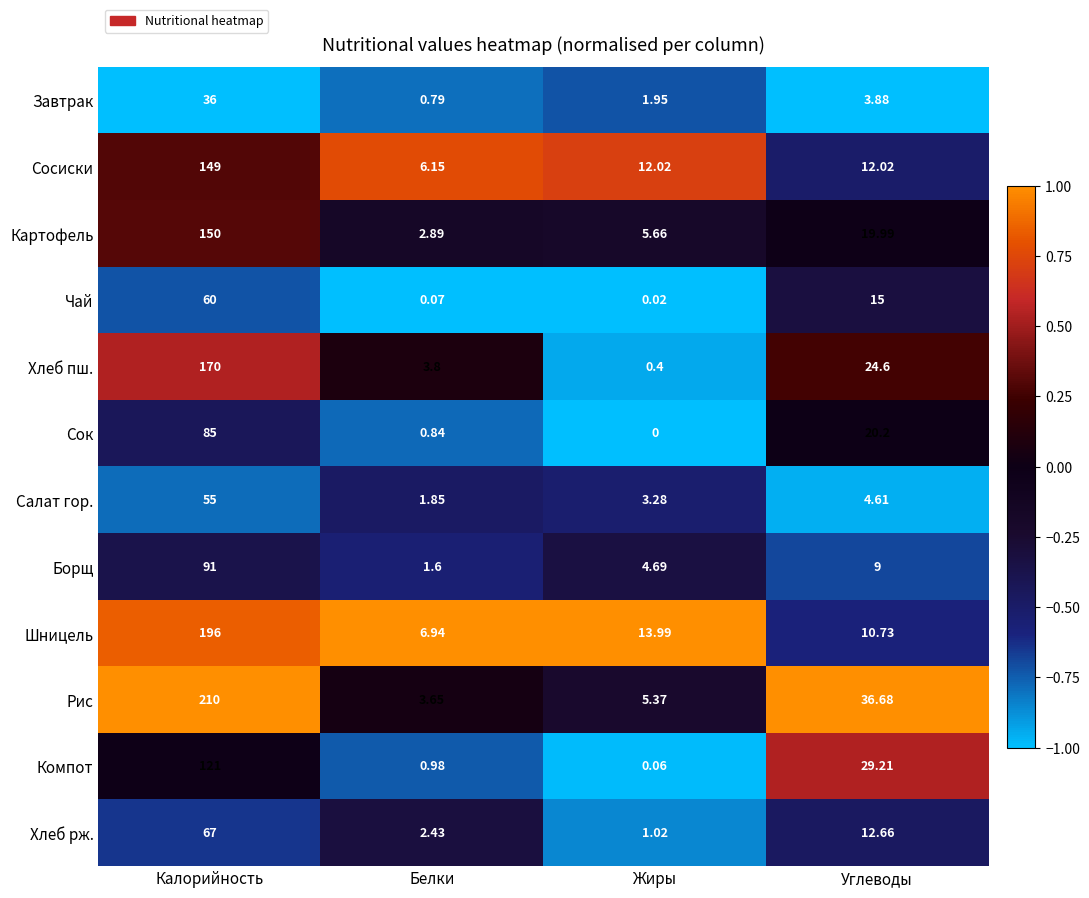

Where does the Компот series first go above 29?

Калорийность